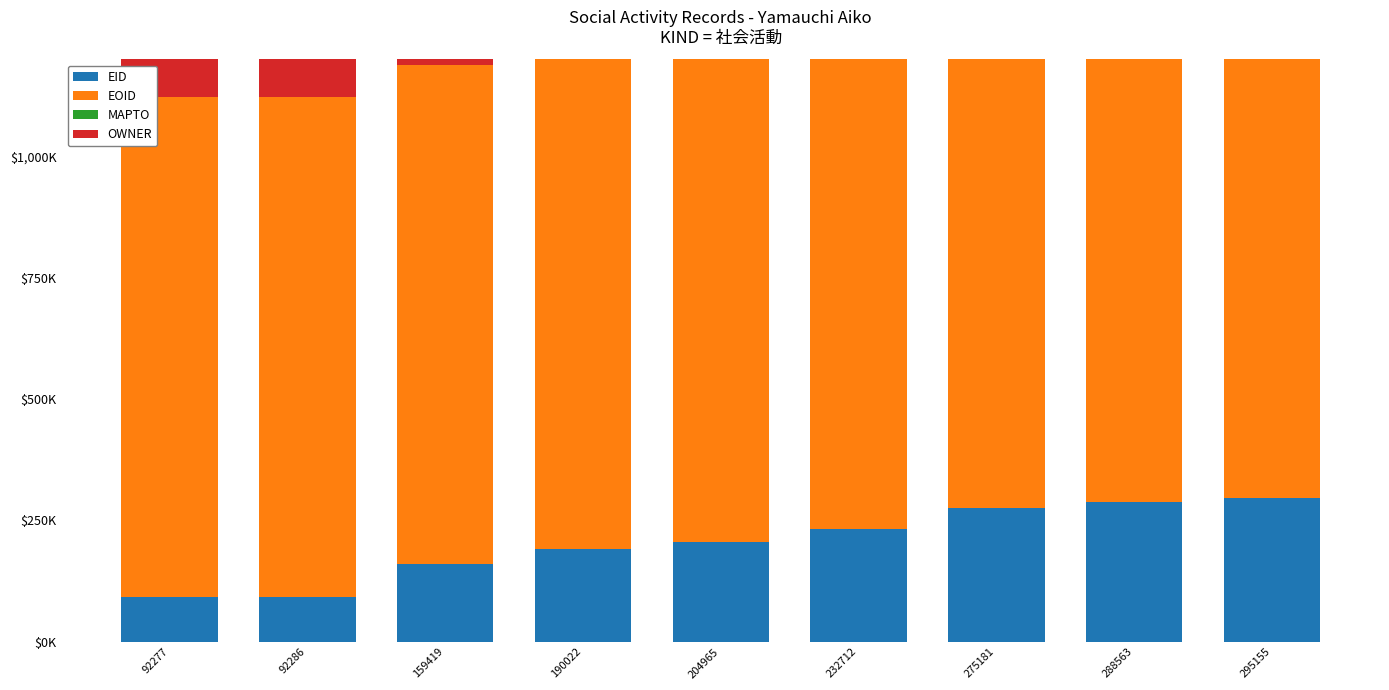

Rank the categories by EID value from lowest to highest.

92277, 92286, 159419, 190022, 204965, 232712, 275181, 288563, 295155